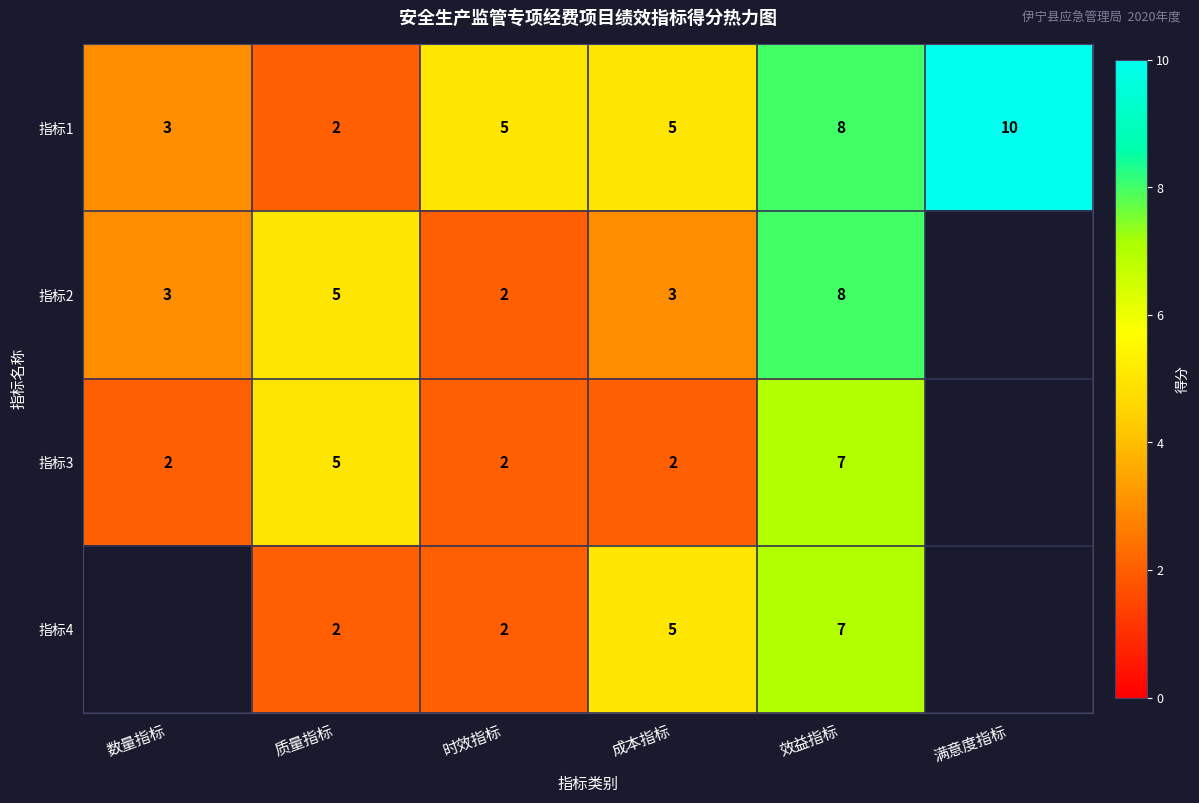

Between 数量指标 and 质量指标, which is larger?

数量指标